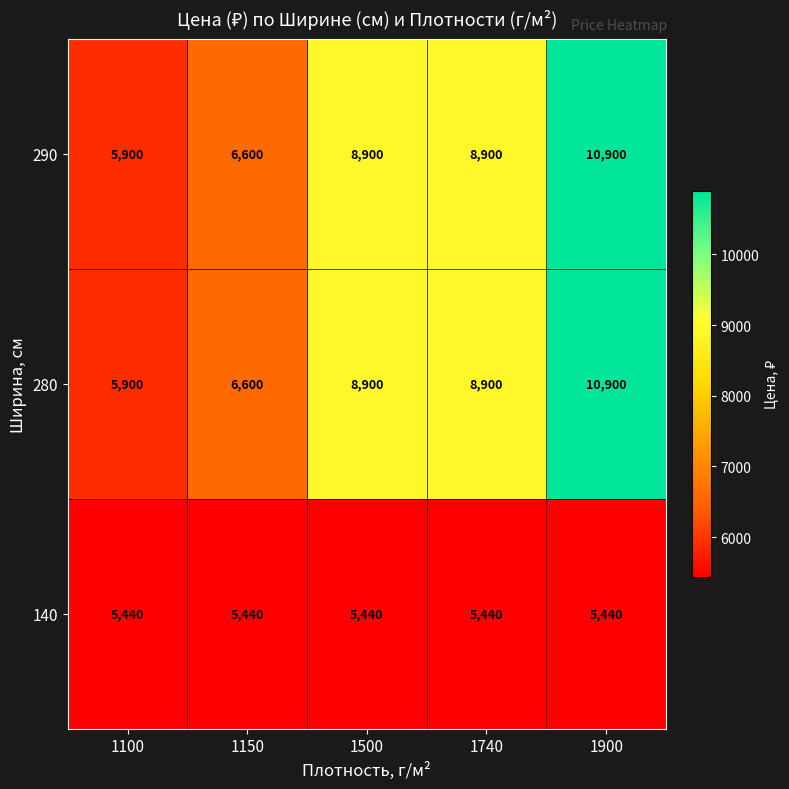

The 140 series shows 8400 at 1900. True or false?

False